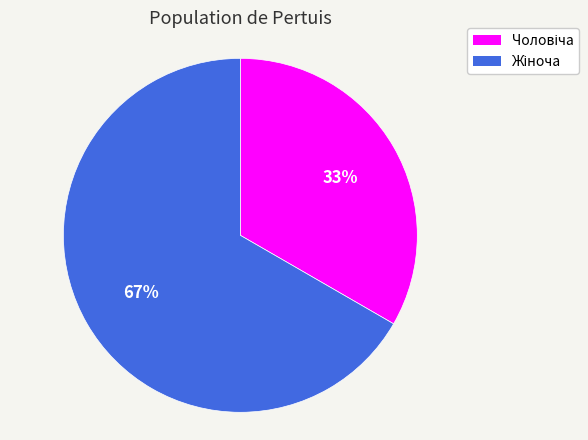

Is there any slice that represents more than half of the pie?

Yes